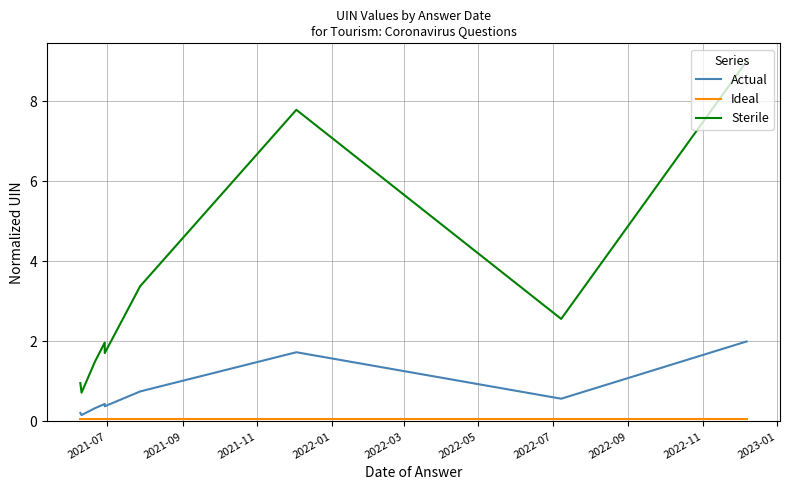

Which series has the widest spread of values?

Sterile